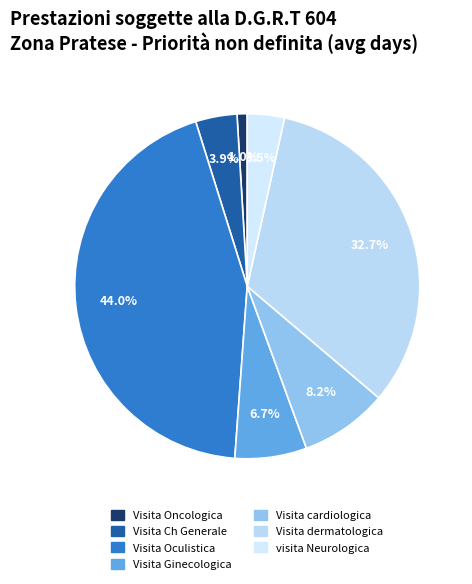

What percentage is the Visita Oncologica slice, to the nearest percent?

1%